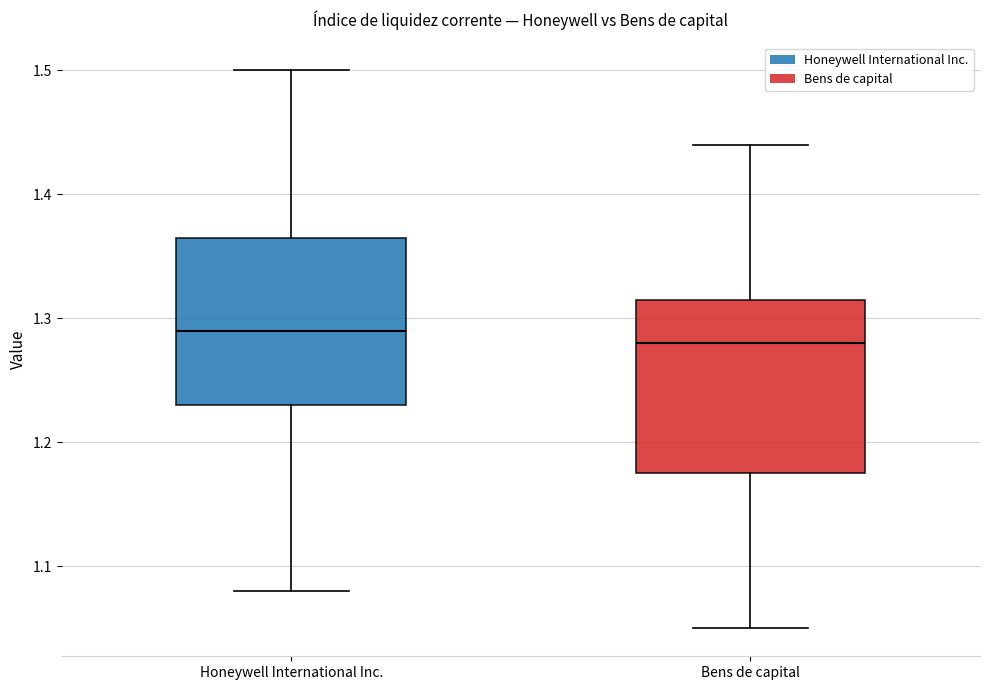

Which box has the lowest median line?

Bens de capital